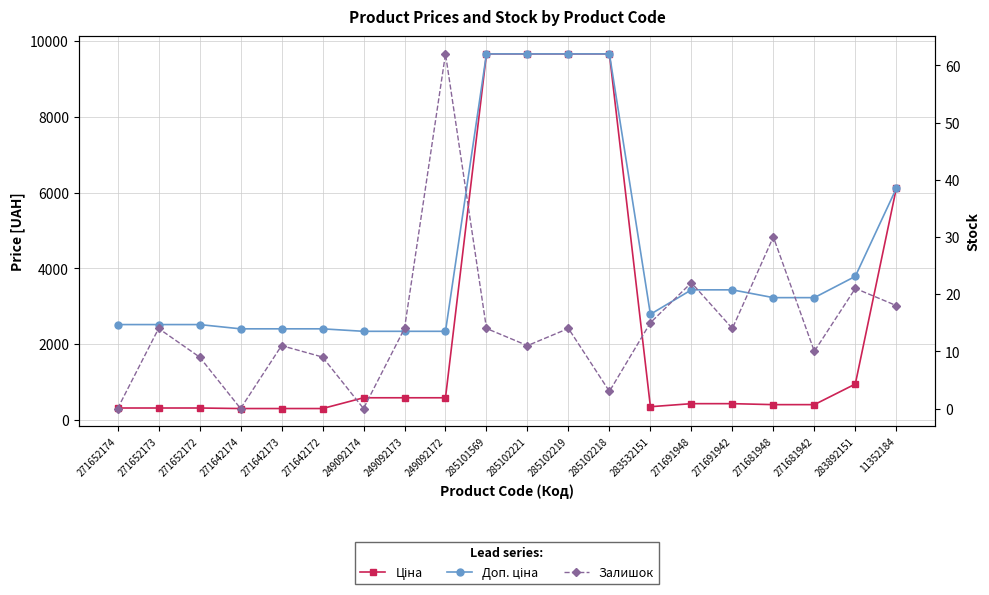

What is the difference between the highest and lowest values at 271681948?

3198.8